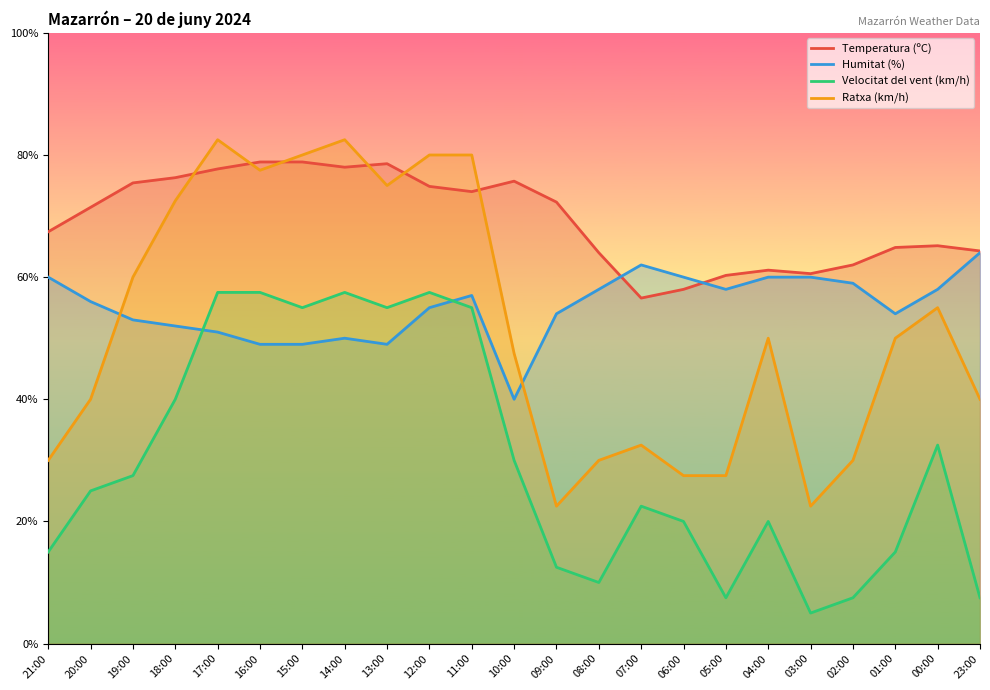

Reading left to right, extract all data points from this chart.

Temperatura (ºC): 21:00=67.4	20:00=71.4	19:00=75.4	18:00=76.3	17:00=77.7	16:00=78.9	15:00=78.9	14:00=78.0	13:00=78.6	12:00=74.9	11:00=74.0	10:00=75.7	09:00=72.3	08:00=64.0	07:00=56.6	06:00=58.0	05:00=60.3	04:00=61.1	03:00=60.6	02:00=62.0	01:00=64.9	00:00=65.1	23:00=64.3
Humitat (%): 21:00=60.0	20:00=56.0	19:00=53.0	18:00=52.0	17:00=51.0	16:00=49.0	15:00=49.0	14:00=50.0	13:00=49.0	12:00=55.0	11:00=57.0	10:00=40.0	09:00=54.0	08:00=58.0	07:00=62.0	06:00=60.0	05:00=58.0	04:00=60.0	03:00=60.0	02:00=59.0	01:00=54.0	00:00=58.0	23:00=64.0
Velocitat del vent (km/h): 21:00=15.0	20:00=25.0	19:00=27.5	18:00=40.0	17:00=57.5	16:00=57.5	15:00=55.0	14:00=57.5	13:00=55.0	12:00=57.5	11:00=55.0	10:00=30.0	09:00=12.5	08:00=10.0	07:00=22.5	06:00=20.0	05:00=7.5	04:00=20.0	03:00=5.0	02:00=7.5	01:00=15.0	00:00=32.5	23:00=7.5
Ratxa (km/h): 21:00=30.0	20:00=40.0	19:00=60.0	18:00=72.5	17:00=82.5	16:00=77.5	15:00=80.0	14:00=82.5	13:00=75.0	12:00=80.0	11:00=80.0	10:00=47.5	09:00=22.5	08:00=30.0	07:00=32.5	06:00=27.5	05:00=27.5	04:00=50.0	03:00=22.5	02:00=30.0	01:00=50.0	00:00=55.0	23:00=40.0